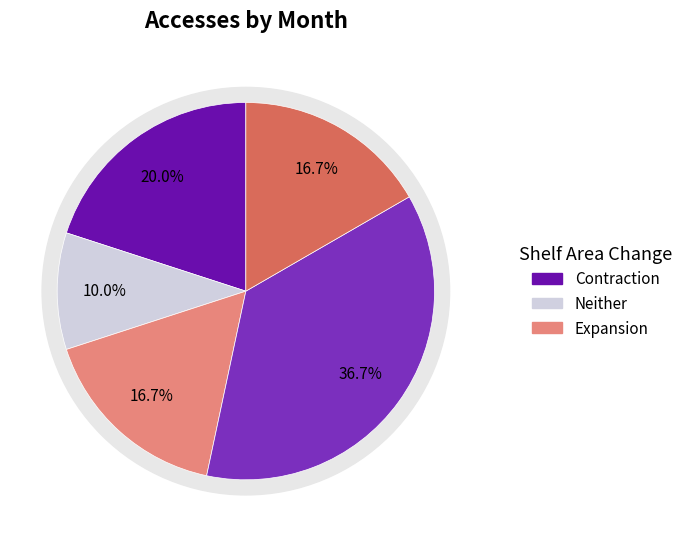

To the nearest percent, what is the difference between the largest and smallest slice percentages?

27%